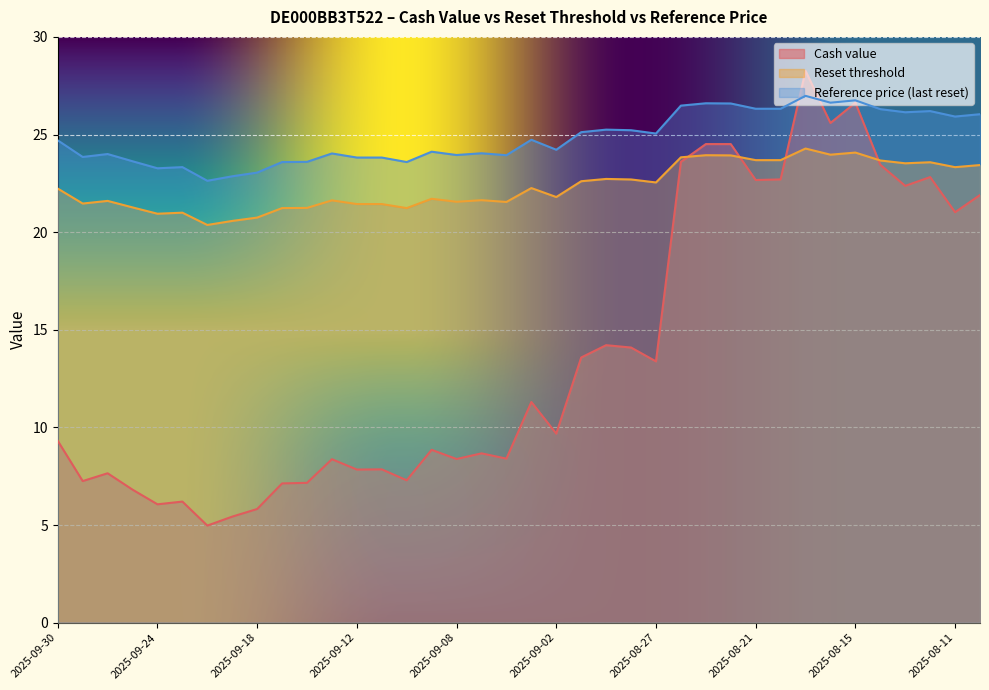

What is the minimum value shown in the chart?

5.0